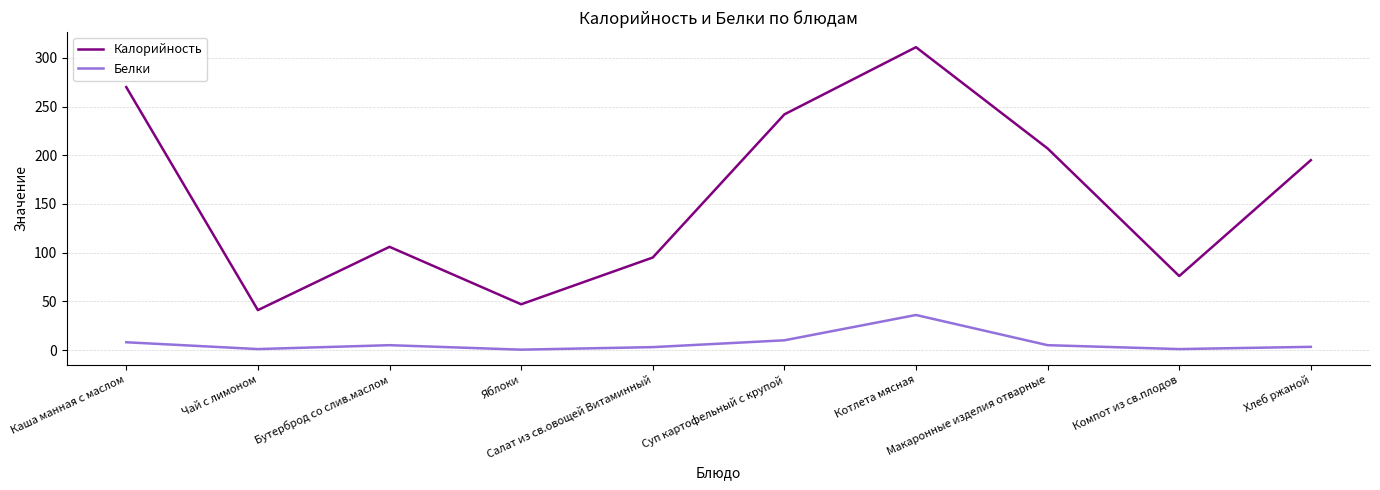

Is the value of Белки at Яблоки greater than the value of Калорийность at Хлеб ржаной?

No